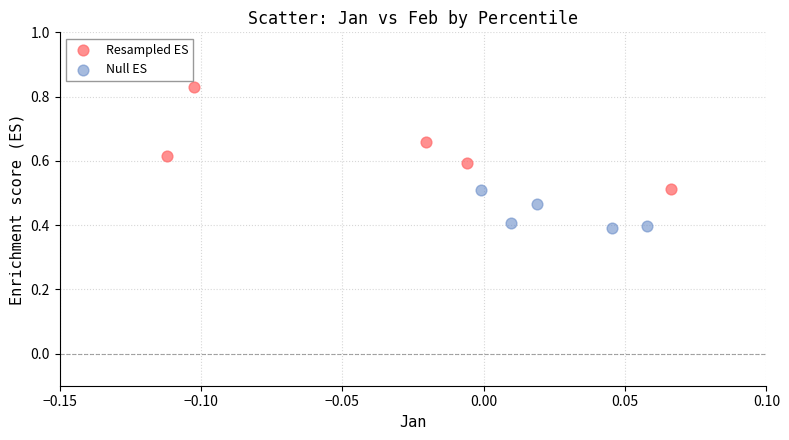

Which series reaches the minimum Y coordinate?

Null ES